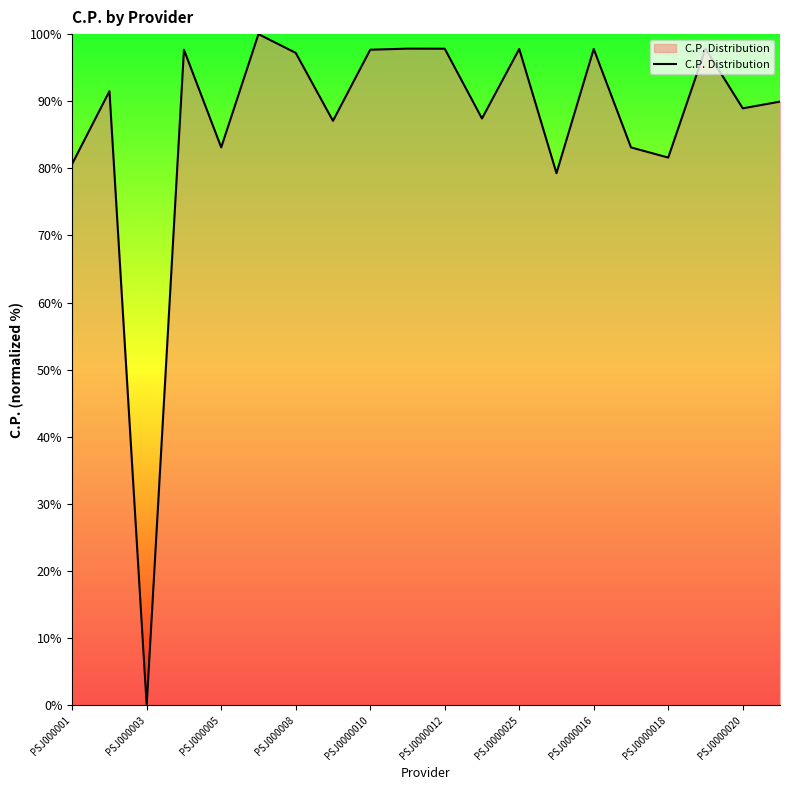

What is the greatest value displayed?

100.0